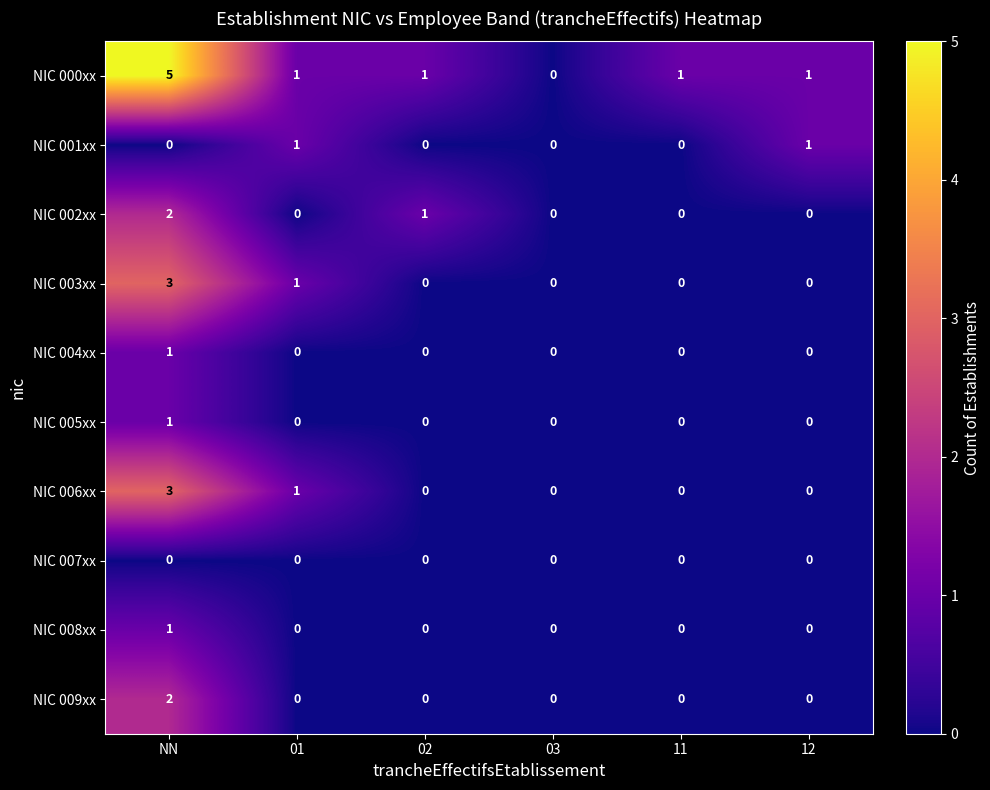

The value of NIC 007xx at 03 is 0. True or false?

True